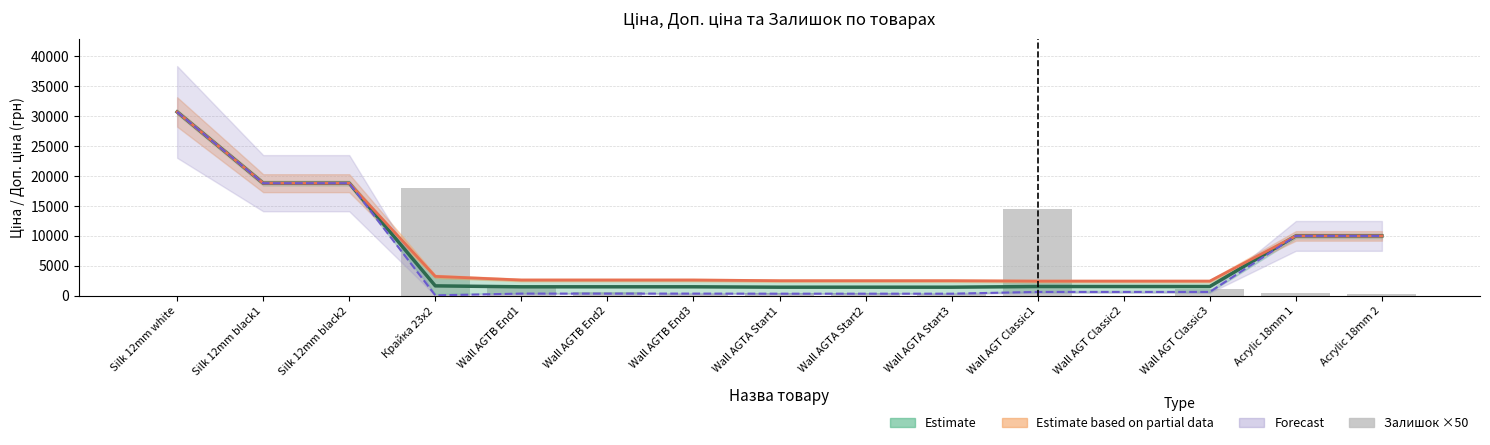

The value of Estimate (Ціна mid) at Silk 12mm black2 is 10433.8. True or false?

False